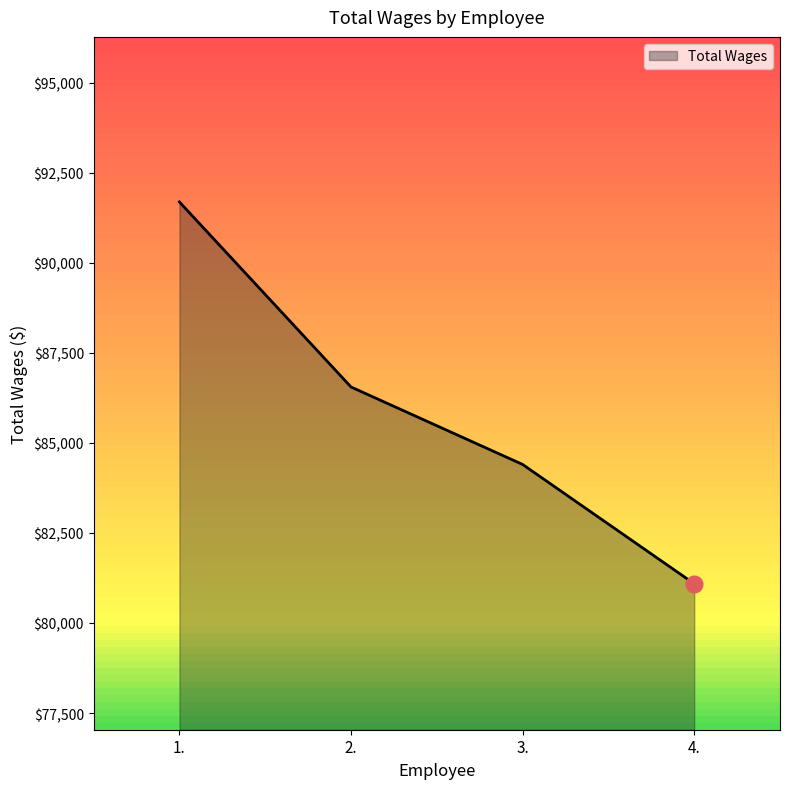

Reading right to left, what are all the values shown in this chart?

81091	84404	86555	91694